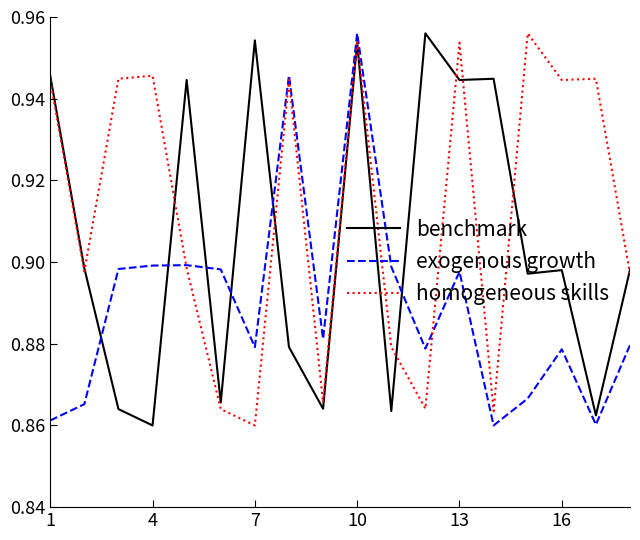

How many intersections are there between exogenous growth and benchmark?

6